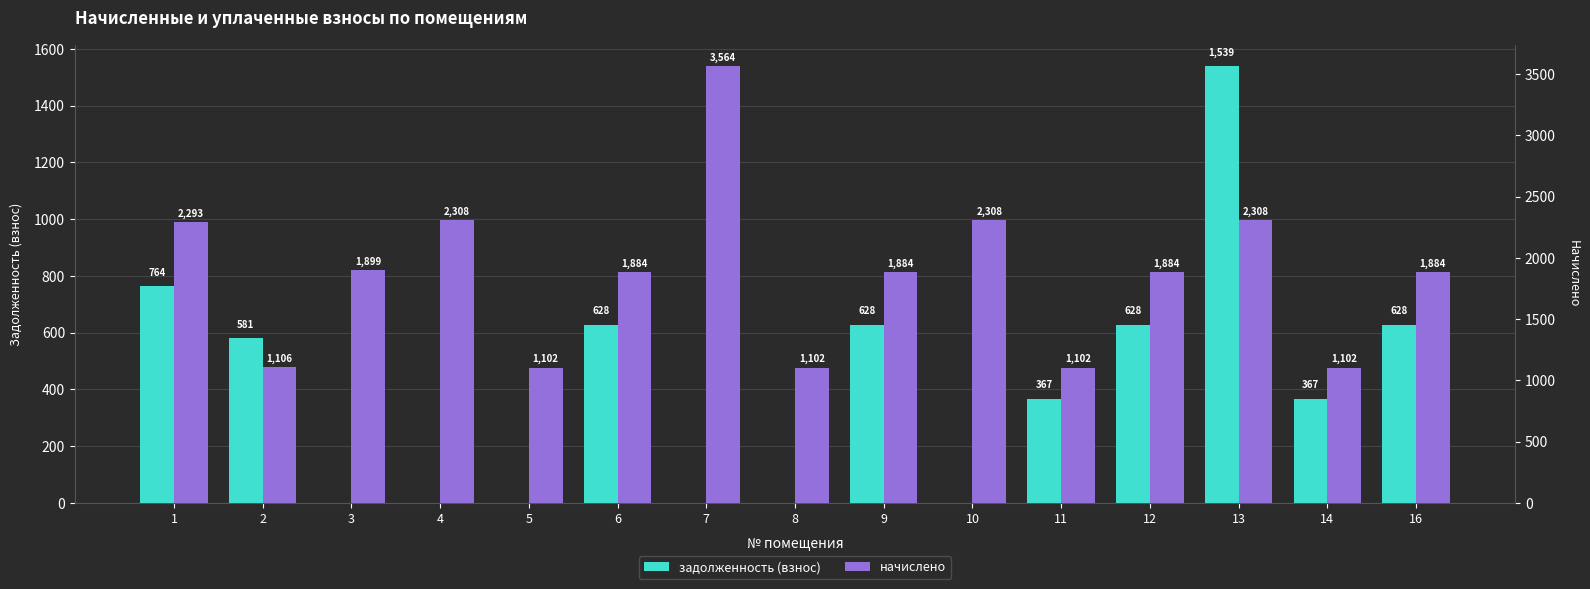

Reading left to right, list all the values displayed in this chart.

задолженность (взнос): 1=764.4	2=580.9	3=0.0	4=0.0	5=0.0	6=628.0	7=0.0	8=0.0	9=628.0	10=0.0	11=367.5	12=628.0	13=1538.7	14=367.5	16=628.0
начислено: 1=2293.3	2=1106.1	3=1898.8	4=2308.1	5=1102.4	6=1884.1	7=3564.1	8=1102.4	9=1884.1	10=2308.1	11=1102.4	12=1884.1	13=2308.1	14=1102.4	16=1884.1